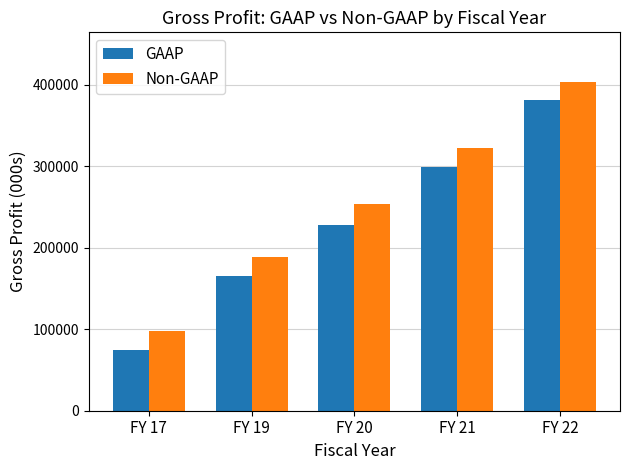

Reading left to right, what are all the values shown in this chart?

GAAP: 74784.0	164902.0	227868.0	299022.0	381230.0
Non-GAAP: 97720.0	188440.9	253411.0	322368.0	404052.0